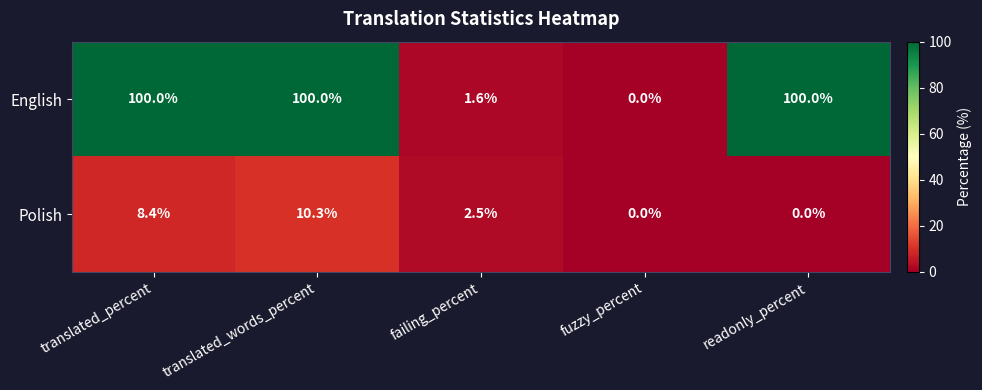

List the series in order of their overall mean, highest first.

English, Polish